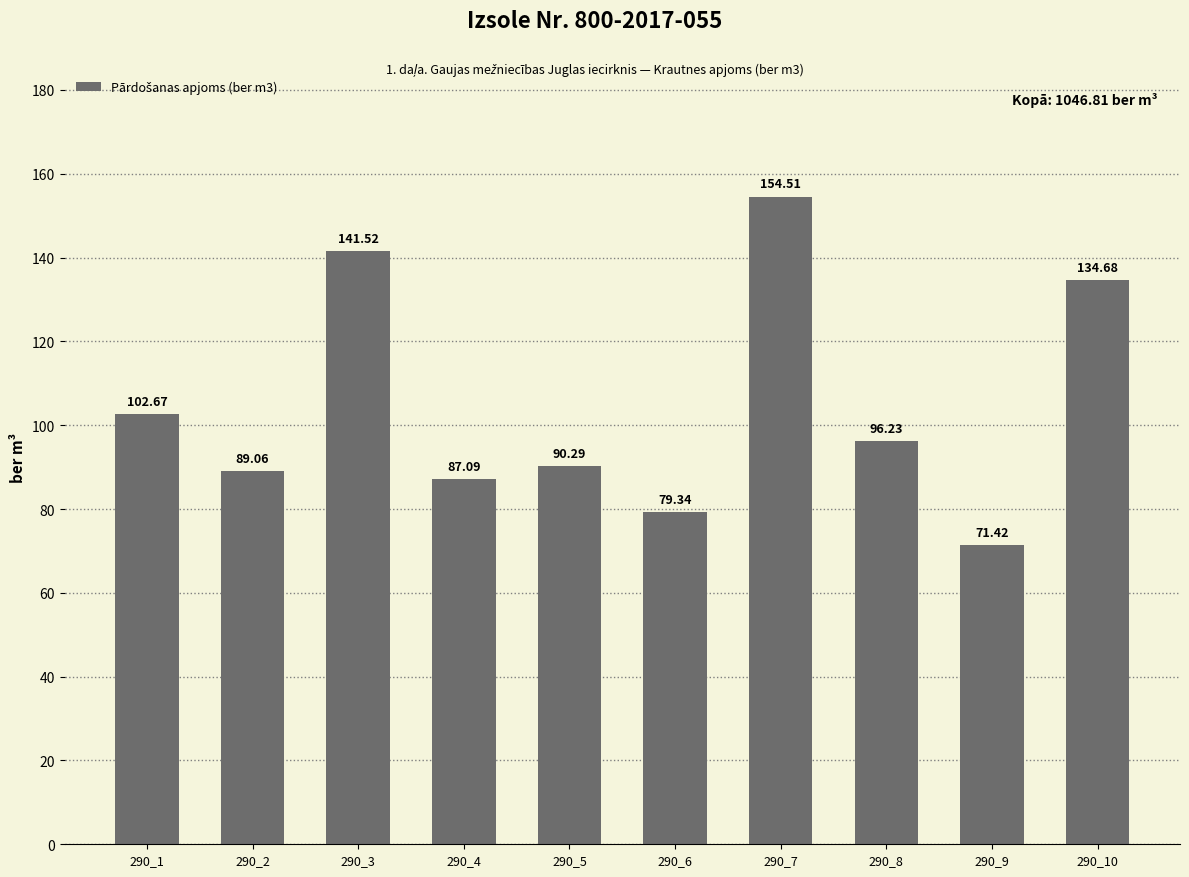

What is the ratio of the value at 290_6 to the value at 290_3?

0.6